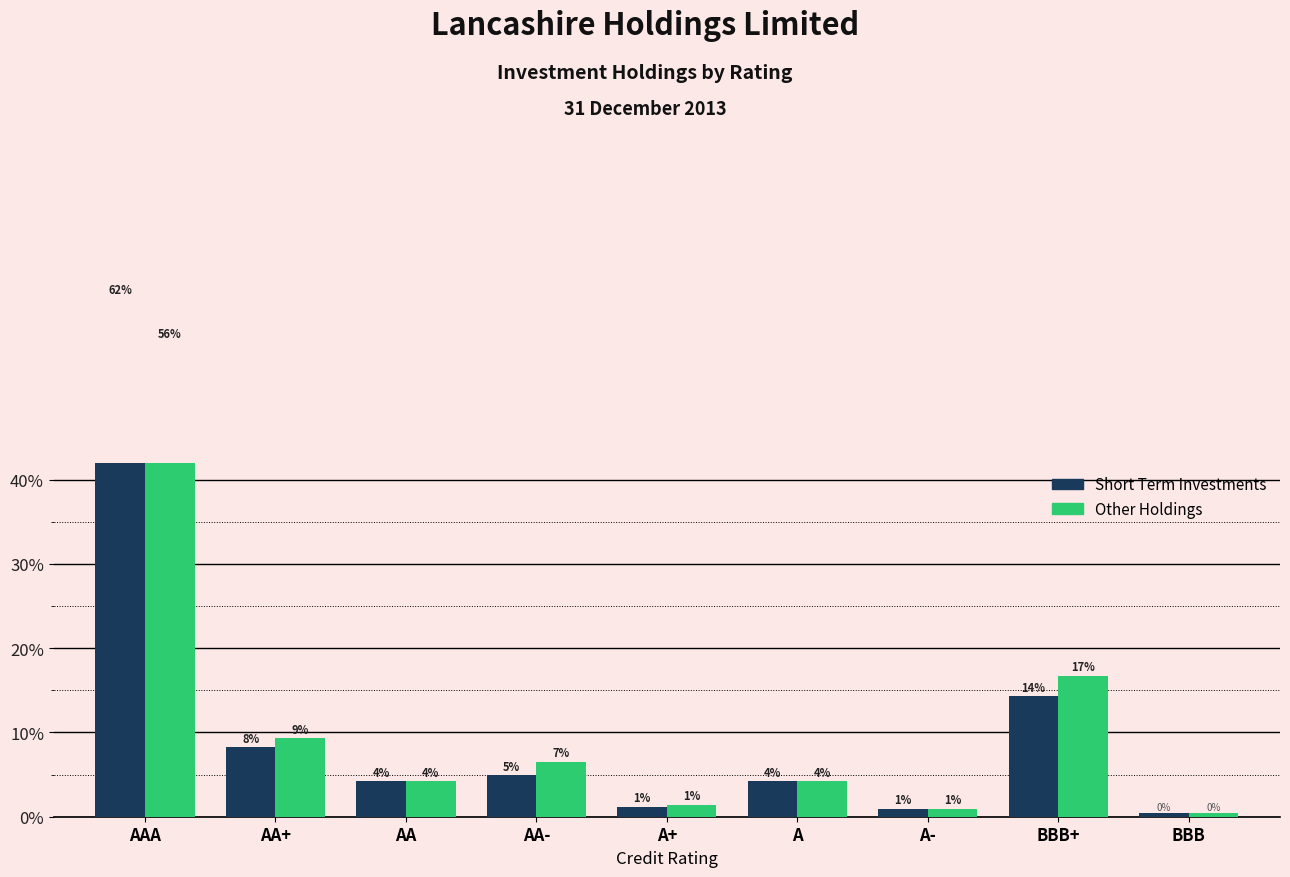

What is the difference between the maximum and minimum values in the Short Term Investments series?

0.6